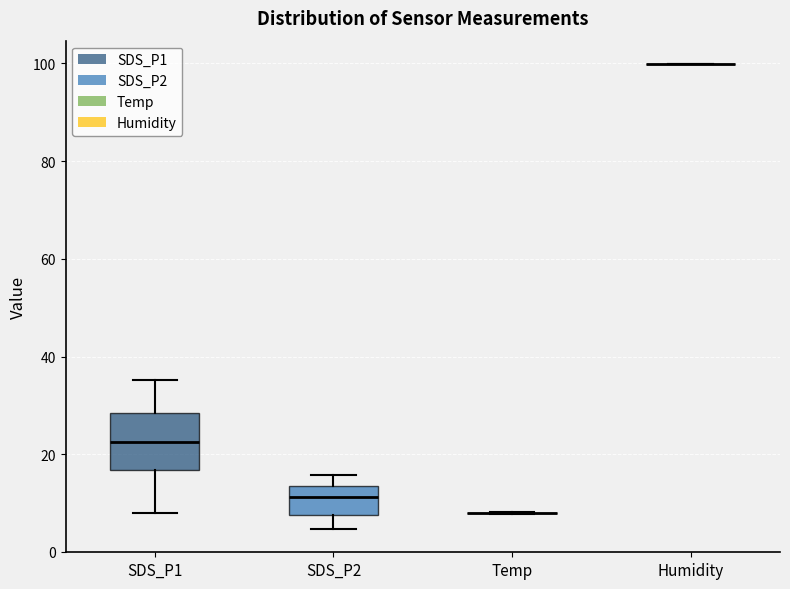

Comparing the boxes themselves (not the whiskers), which one is the tallest?

SDS_P1